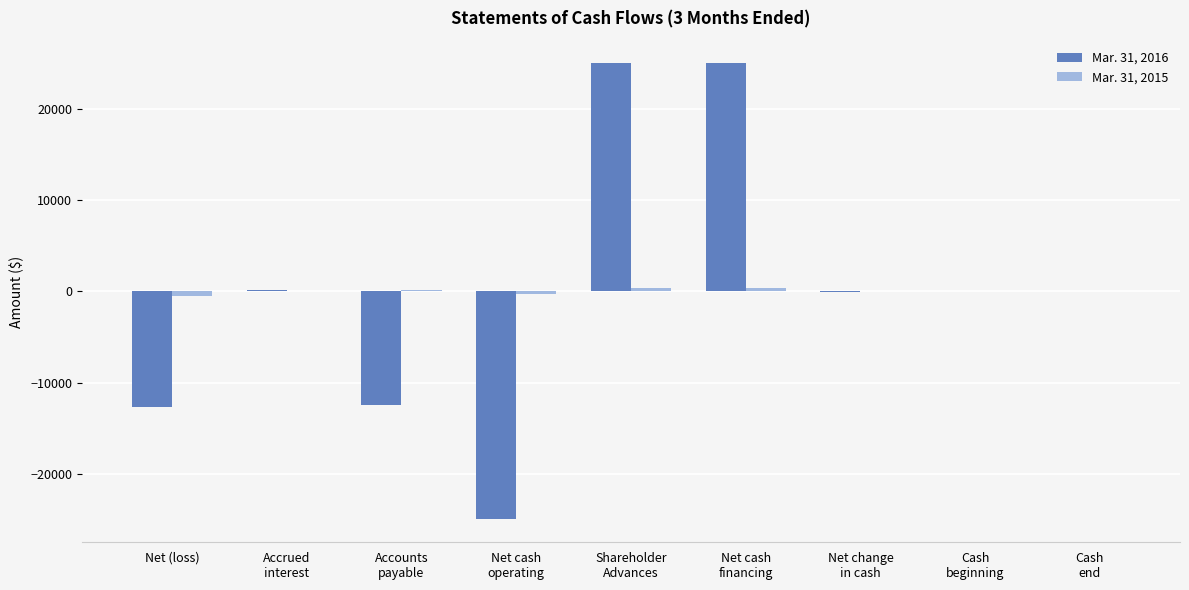

What is the maximum value shown in the chart?

25000